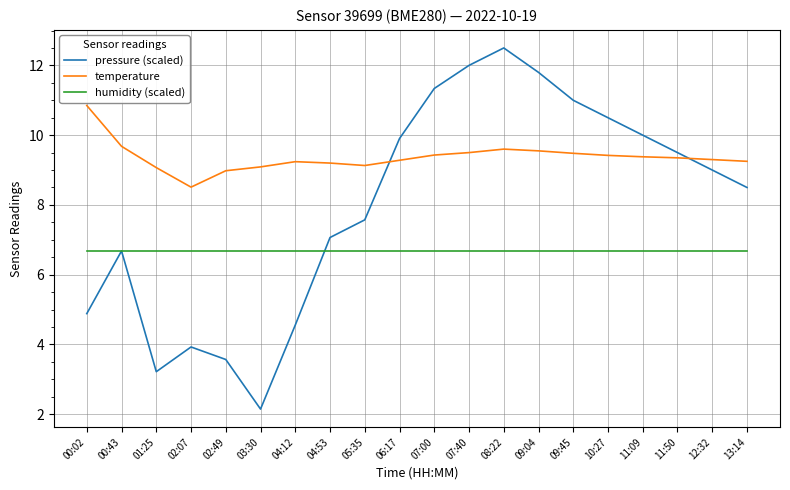

What position from the right is 05:35?

12